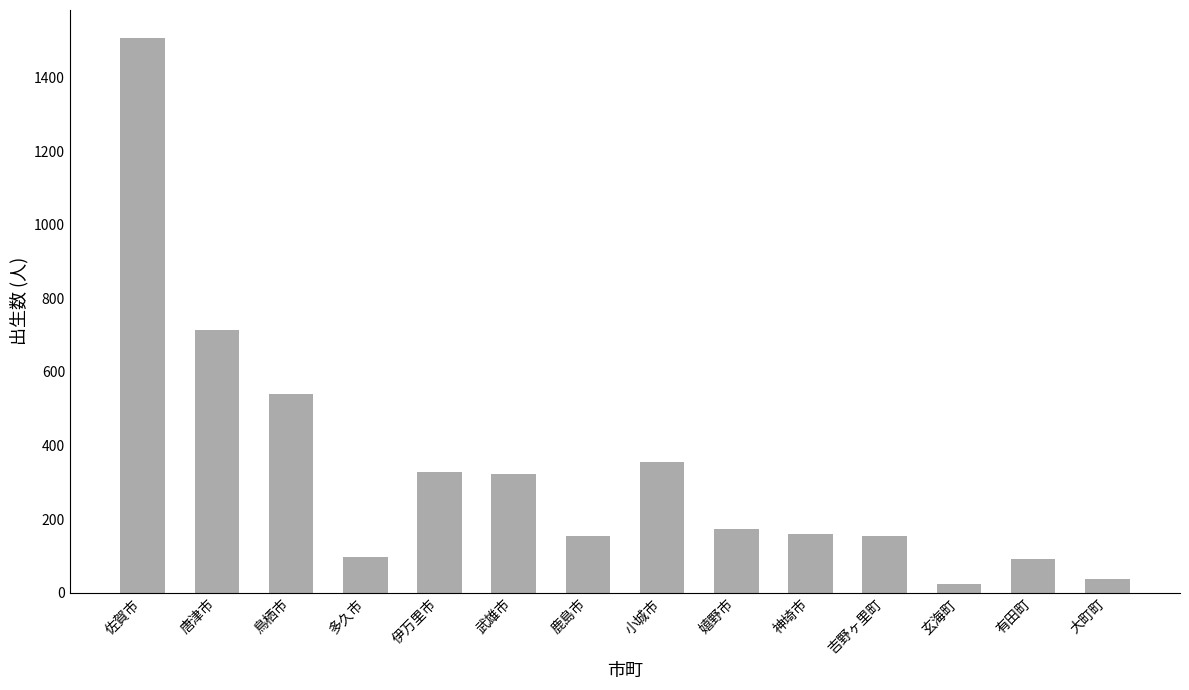

What is the sum of the values at 武雄市 and 伊万里市?

651